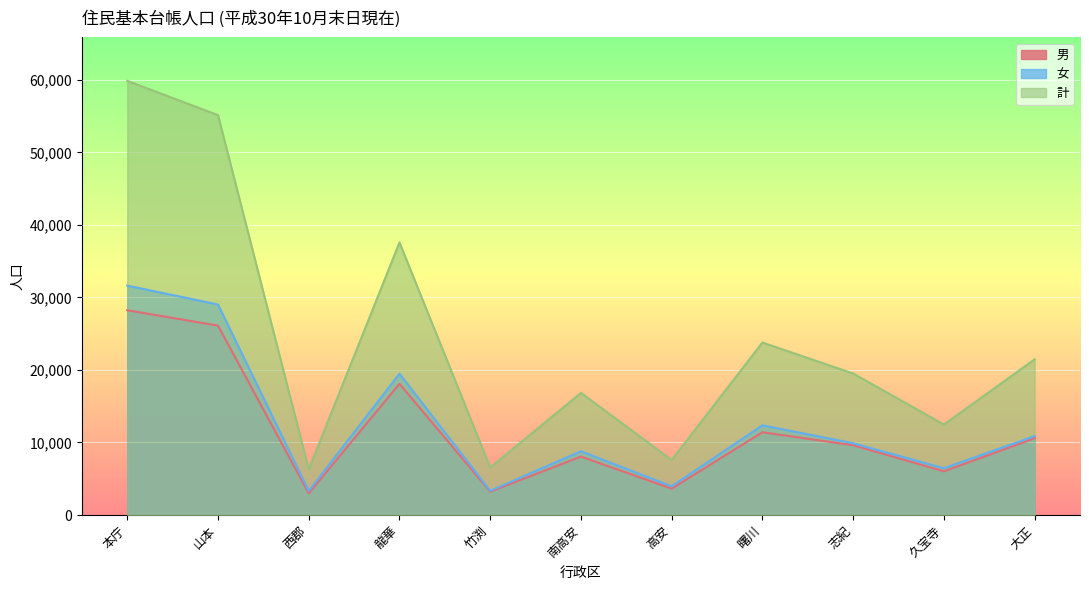

Which has a higher value, 曙川 or 久宝寺?

曙川